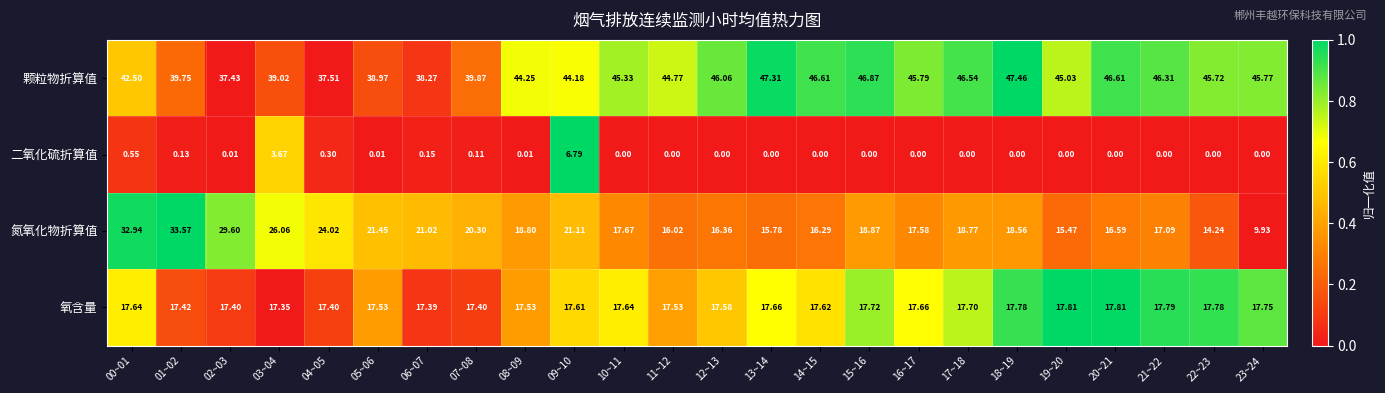

Which series changed the most between 08~09 and 22~23?

氮氧化物折算值